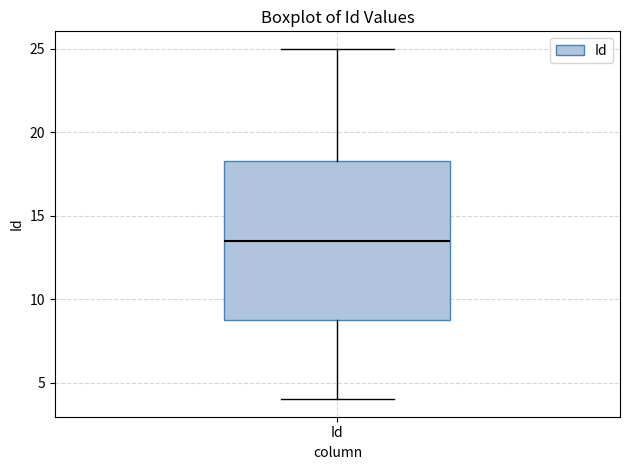

Read this box plot against the y-axis: the position of the median line, the range covered by the box, and the ends of both whiskers. The values are not printed on the chart, so give them approximately, as read against the axis.

median 13.5, box 9.0 to 18.5, whiskers 4.0 to 25.0